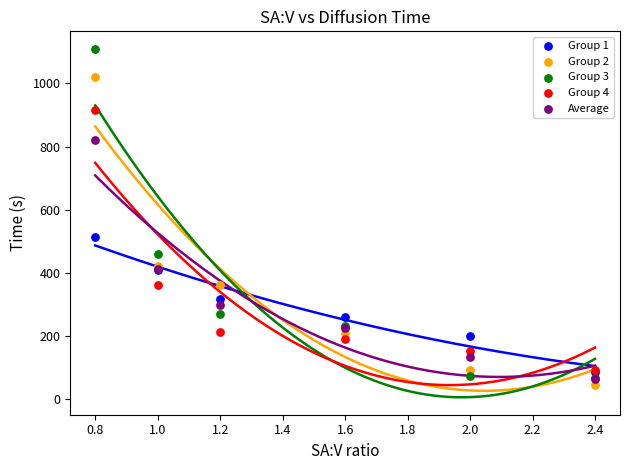

What are all the series names shown in the legend?

Group 1, Group 2, Group 3, Group 4, Average